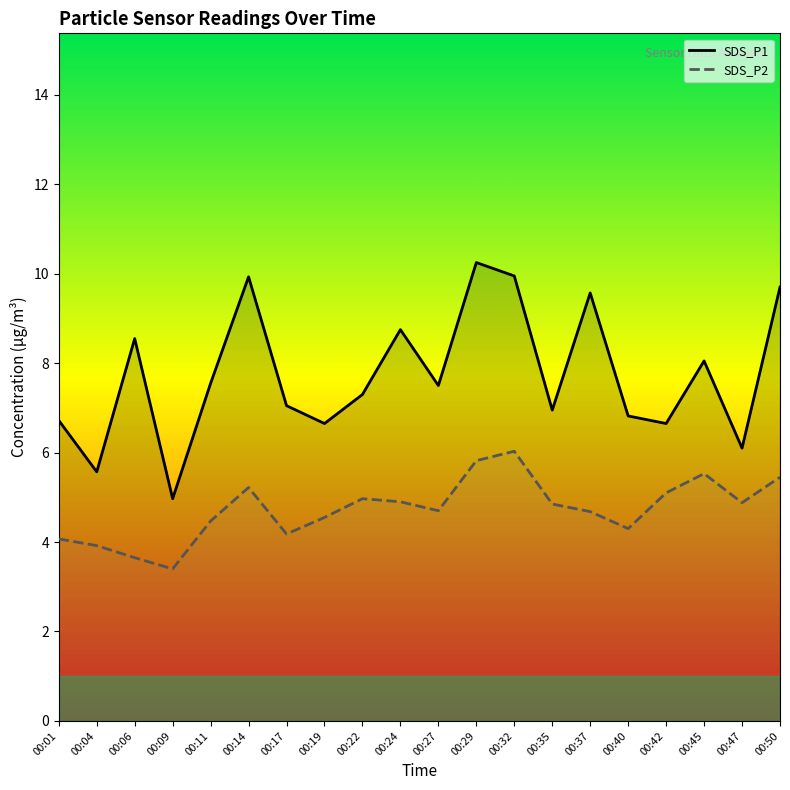

True or false: SDS_P1 and SDS_P2 intersect in this chart.

False